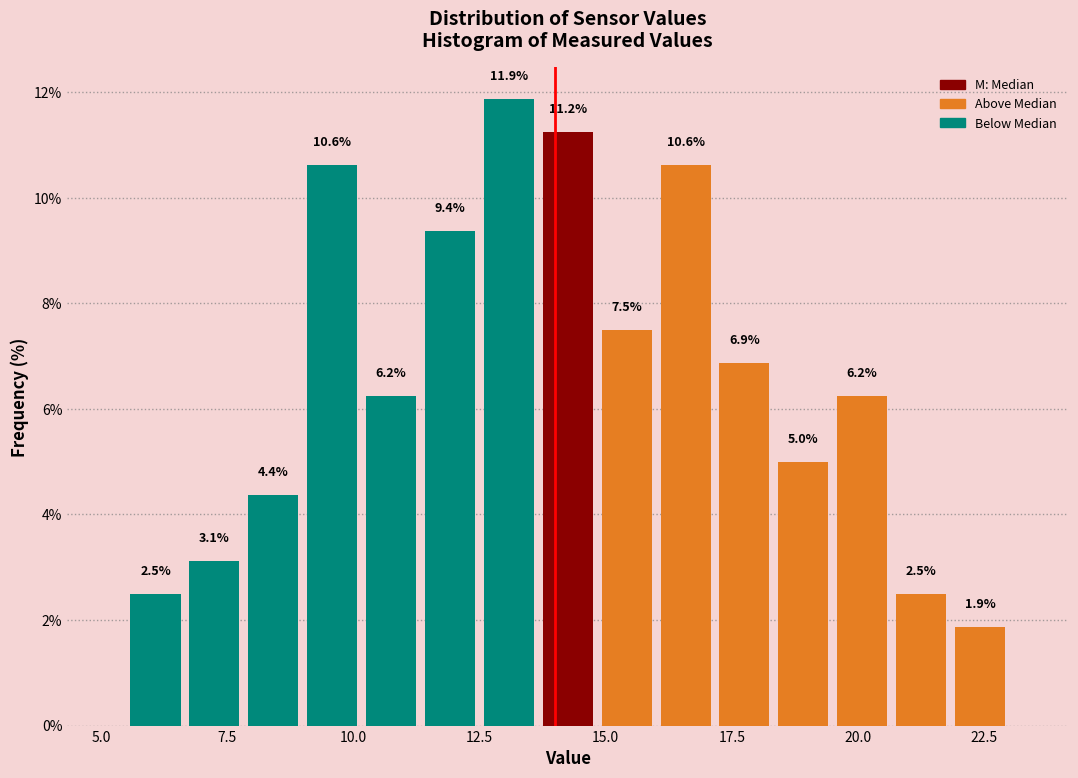

Around what value on the x-axis is the tallest bar? Give the approximate position of its centre, as read against the axis.

13.0